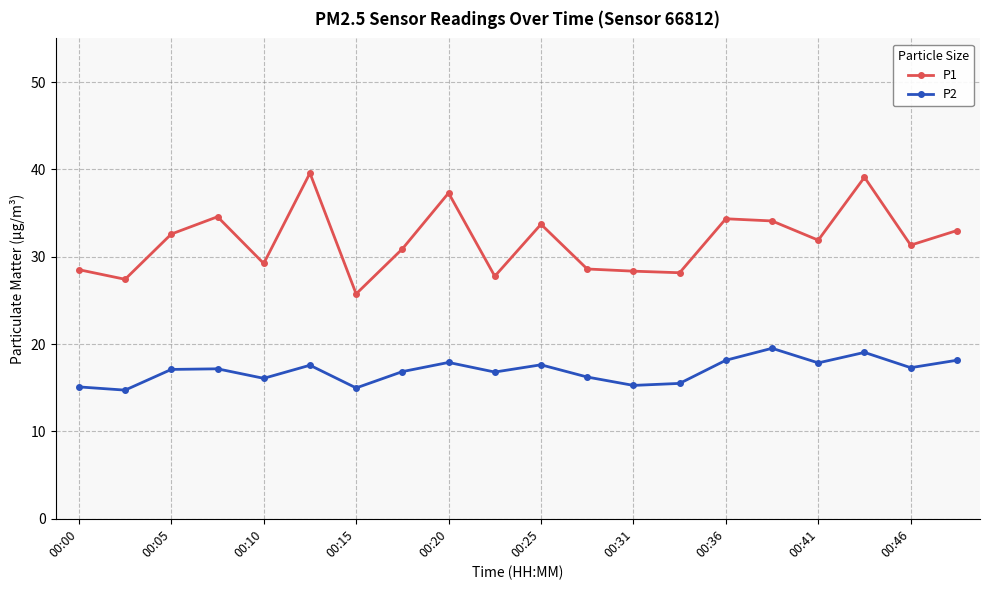

What is the highest value of the P2 series?

19.5